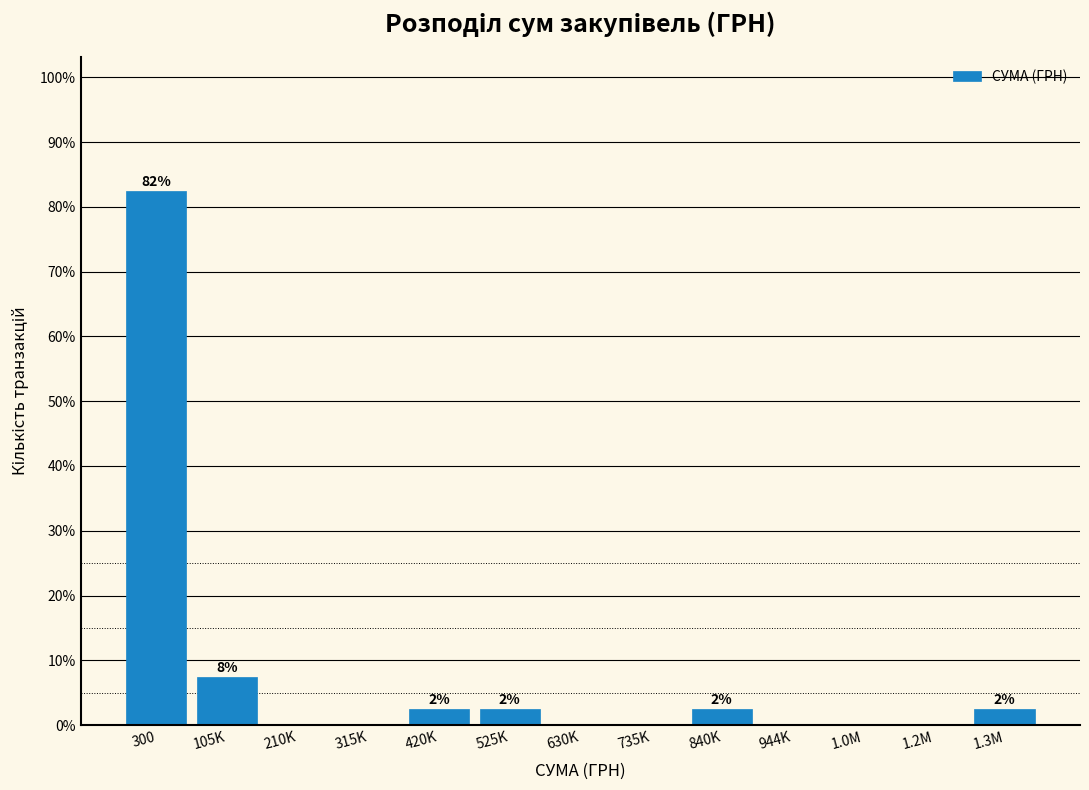

Reading left to right, extract all data points from this chart.

300=82.5	105K=7.5	210K=0.0	315K=0.0	420K=2.5	525K=2.5	630K=0.0	735K=0.0	840K=2.5	944K=0.0	1.0M=0.0	1.2M=0.0	1.3M=2.5